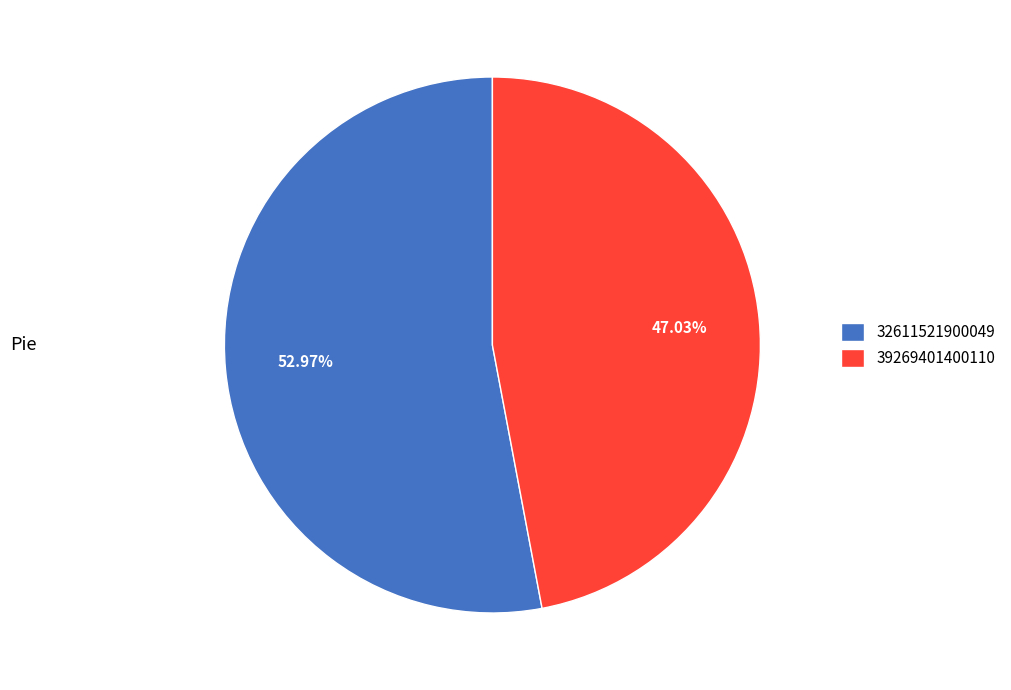

Which slice is the largest?

32611521900049